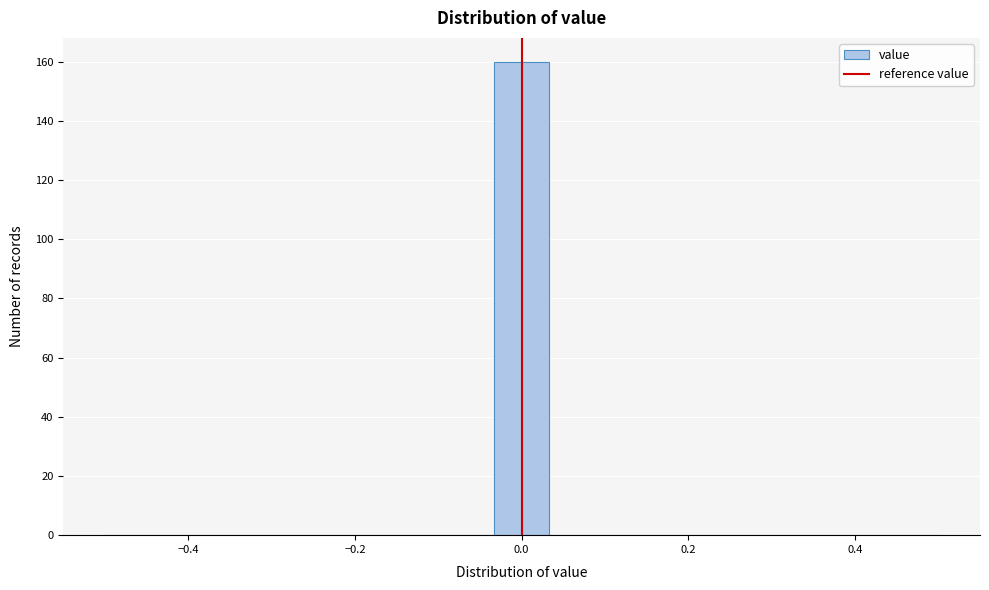

Around what value on the x-axis is the tallest bar? Give the approximate position of its centre, as read against the axis.

0.00